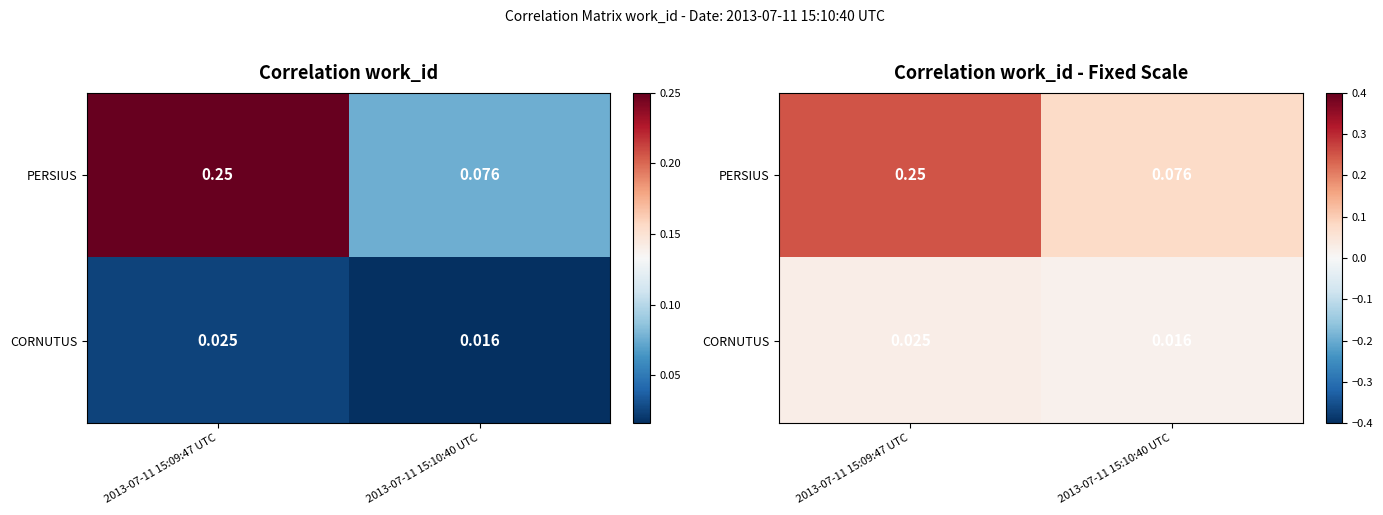

Which has a higher value, 2013-07-11 15:10:40 UTC or 2013-07-11 15:09:47 UTC?

2013-07-11 15:09:47 UTC